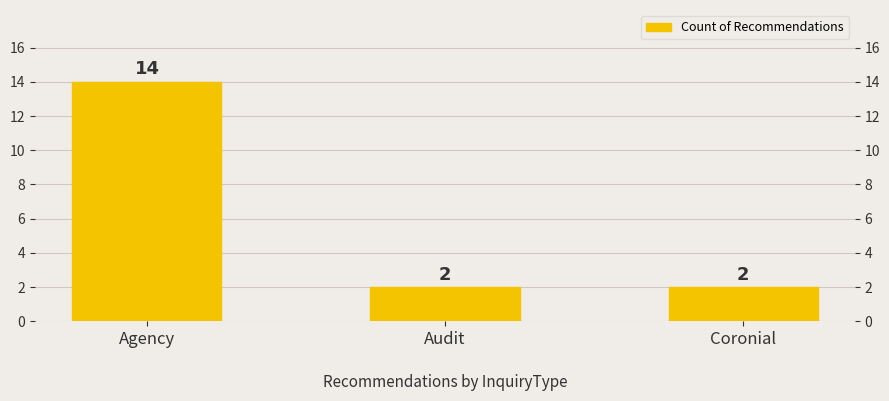

List the labels in order of value, largest first.

Agency, Audit, Coronial